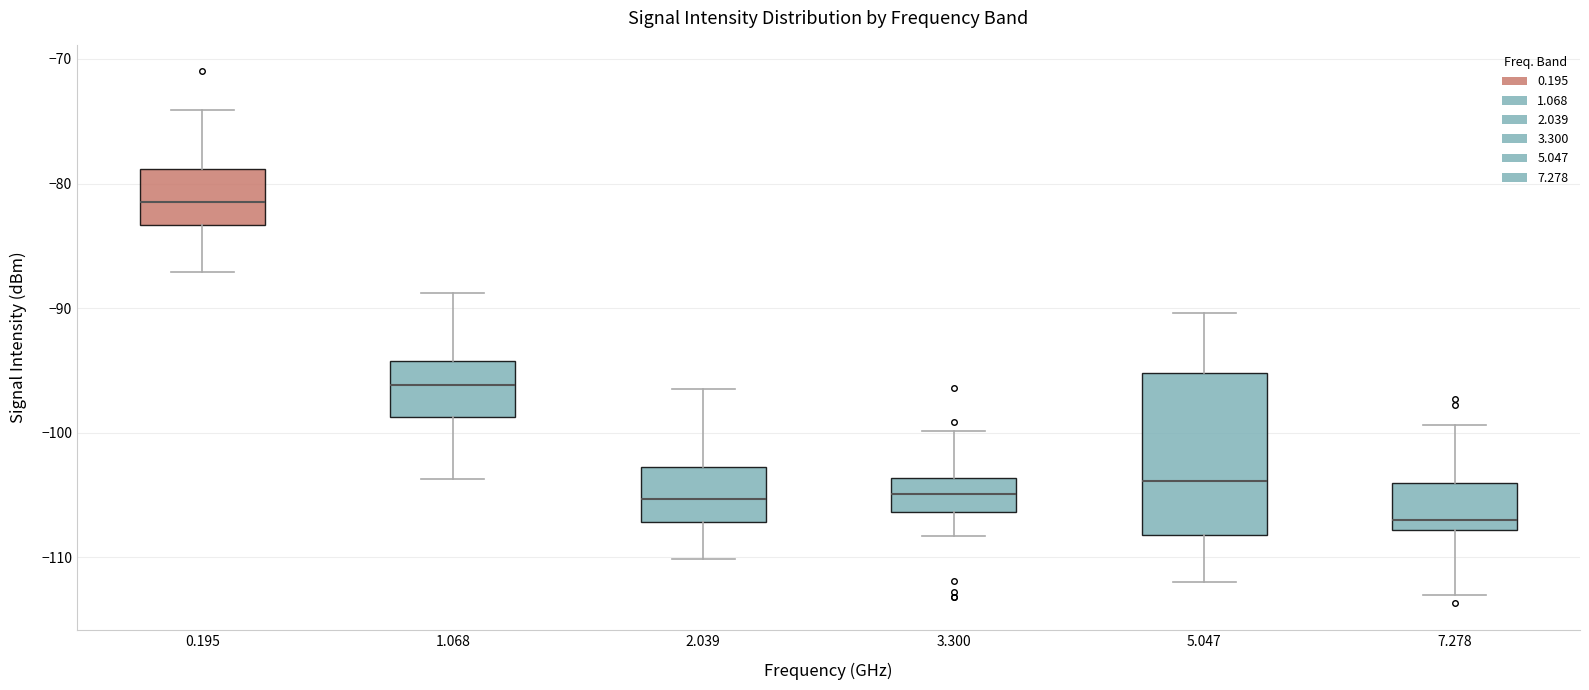

Reading left to right, read every box against the y-axis: the position of its median line, the range the box covers, and the ends of its whiskers. The values are not printed on the chart, so give them approximately, as read against the axis.

0.195: median -81, box -83 to -79, whiskers -87 to -74
1.068: median -96, box -99 to -94, whiskers -104 to -89
2.039: median -105, box -107 to -103, whiskers -110 to -96
3.300: median -105, box -106 to -104, whiskers -108 to -100
5.047: median -104, box -108 to -95, whiskers -112 to -90
7.278: median -107, box -108 to -104, whiskers -113 to -99